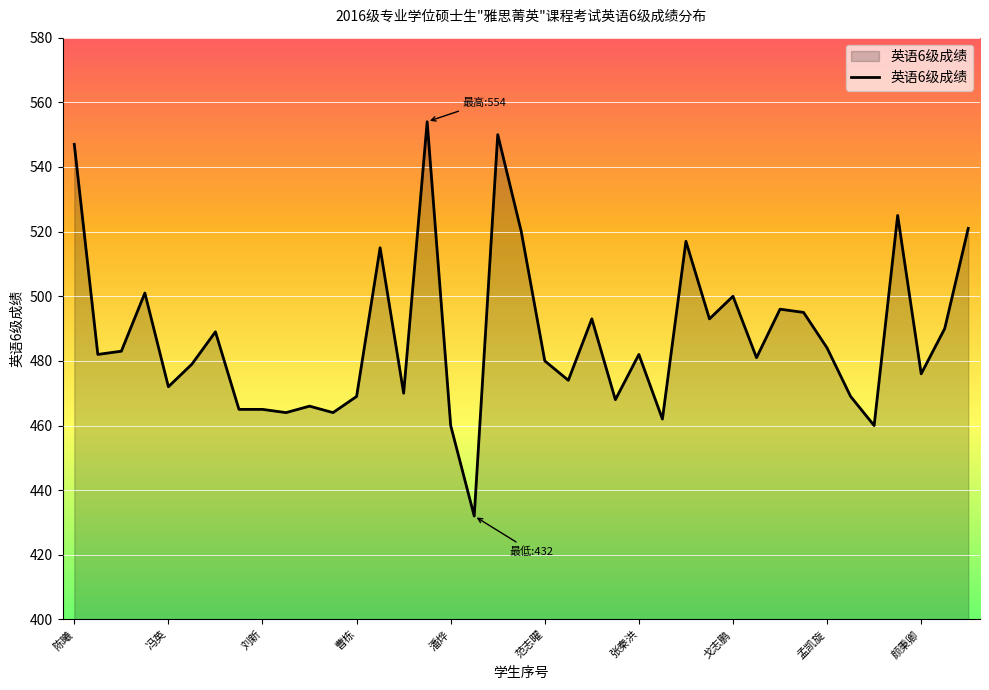

What is the smallest value displayed?

432